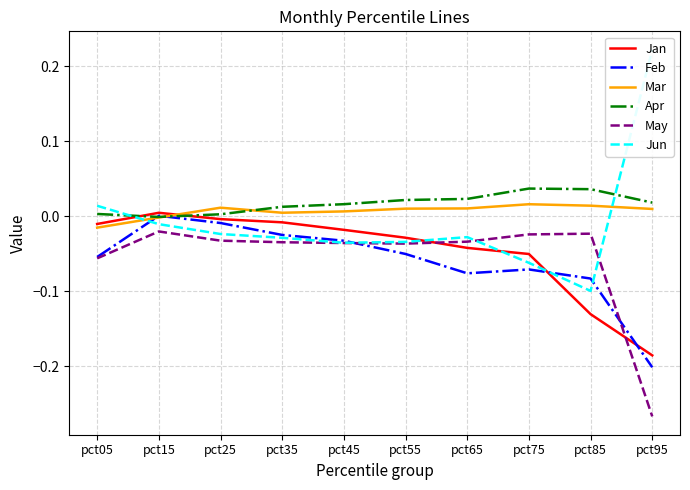

True or false: Apr and Jun intersect in this chart.

True